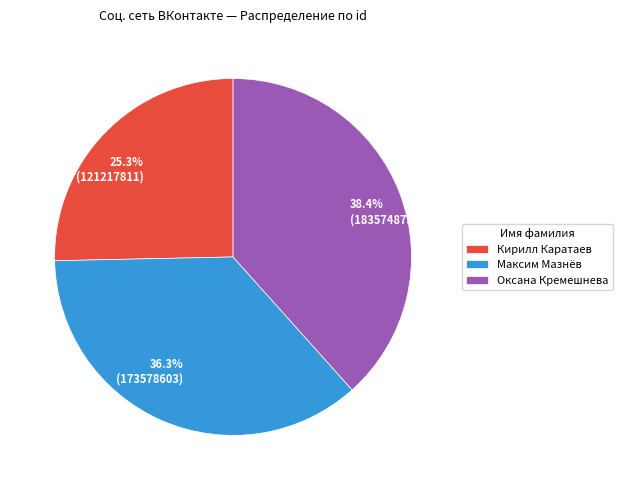

To the nearest percent, what is the difference between the largest and smallest slice percentages?

13%